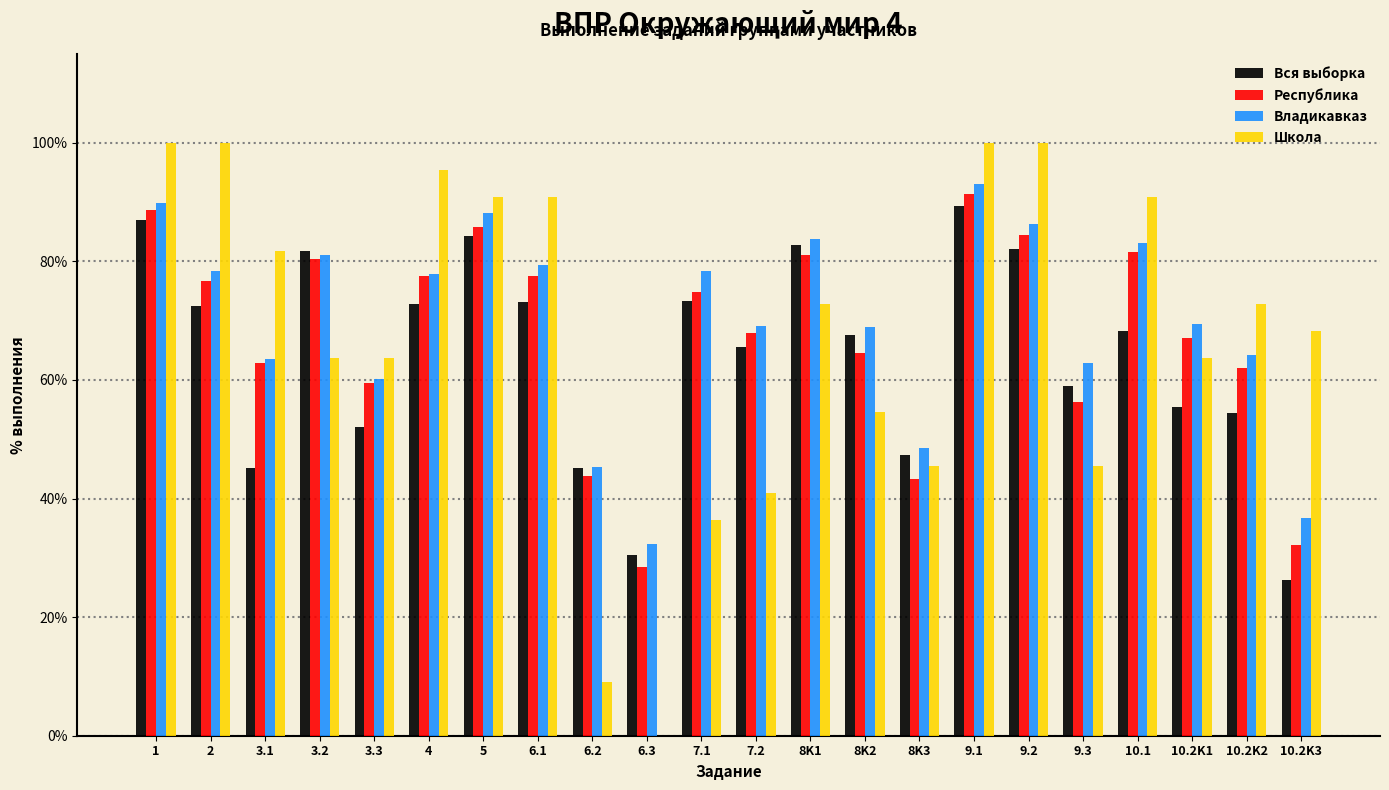

What is the sum of the Школа values at 10.2K2 and 7.2?

113.6